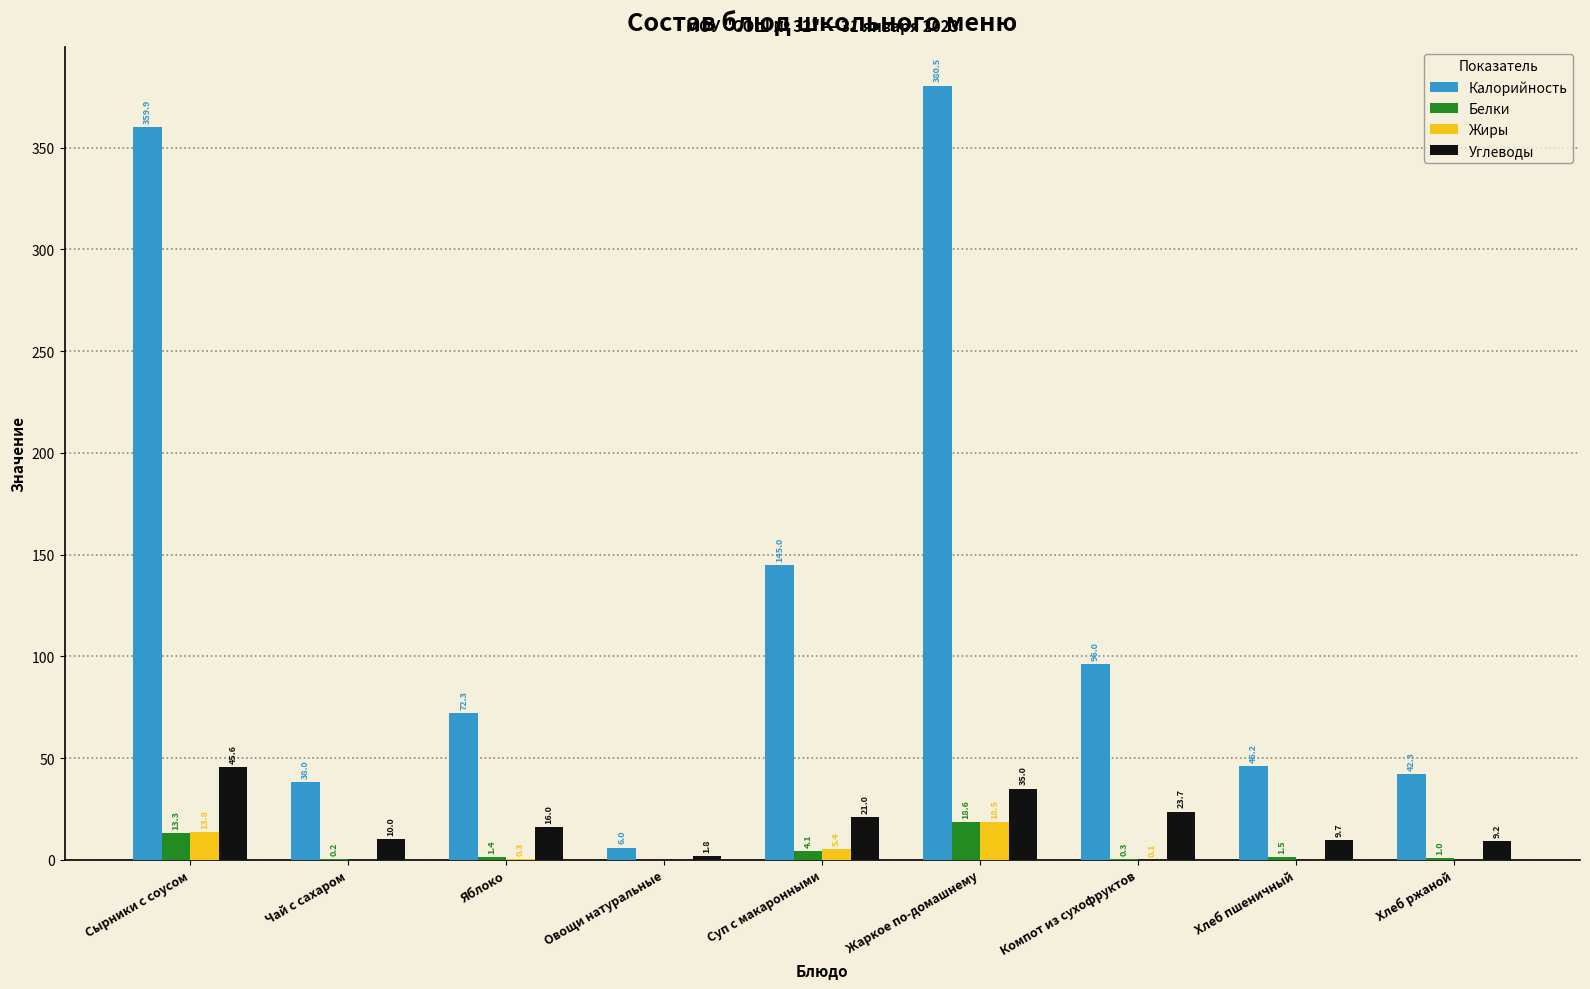

Reading left to right, extract all data points from this chart.

Калорийность: 359.9	38.0	72.3	6.0	145.0	380.5	96.0	46.2	42.3
Белки: 13.3	0.2	1.4	0.0	4.1	18.6	0.3	1.5	1.0
Жиры: 13.8	0.0	0.3	0.0	5.4	18.5	0.1	0.0	0.0
Углеводы: 45.6	10.0	16.0	1.8	21.0	35.0	23.7	9.7	9.2